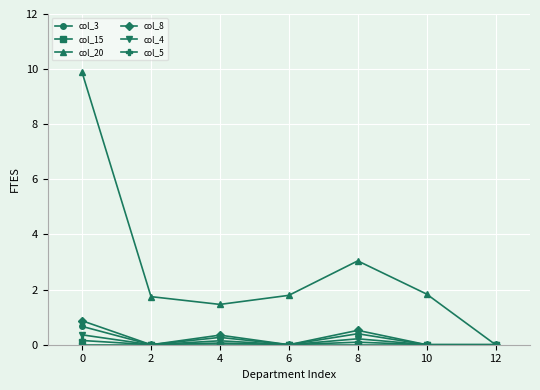

Is it true that col_20 equals 1.8 at 6?

True